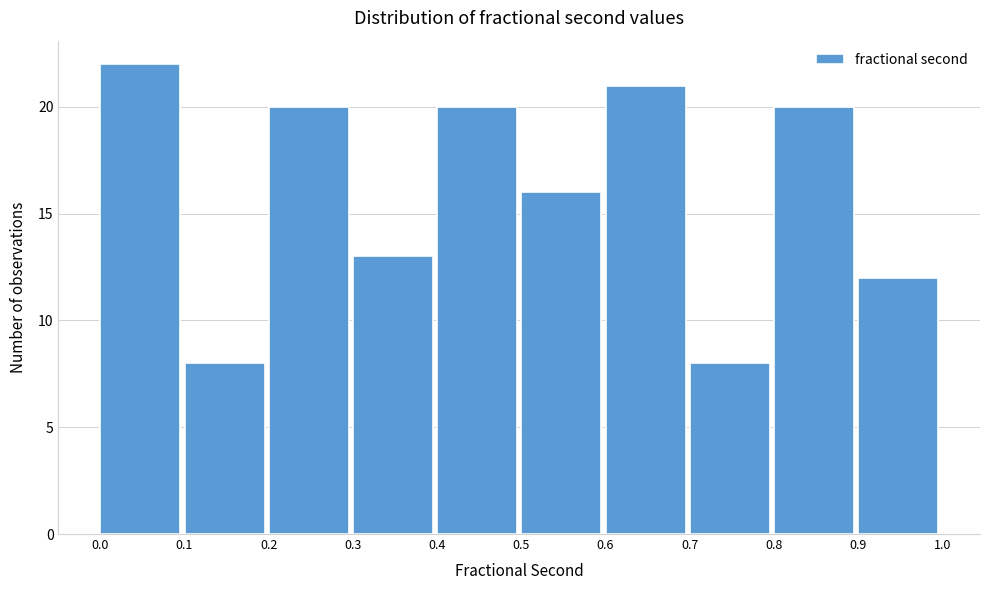

Which range on the x-axis has the tallest bar?

0.0 to 0.1